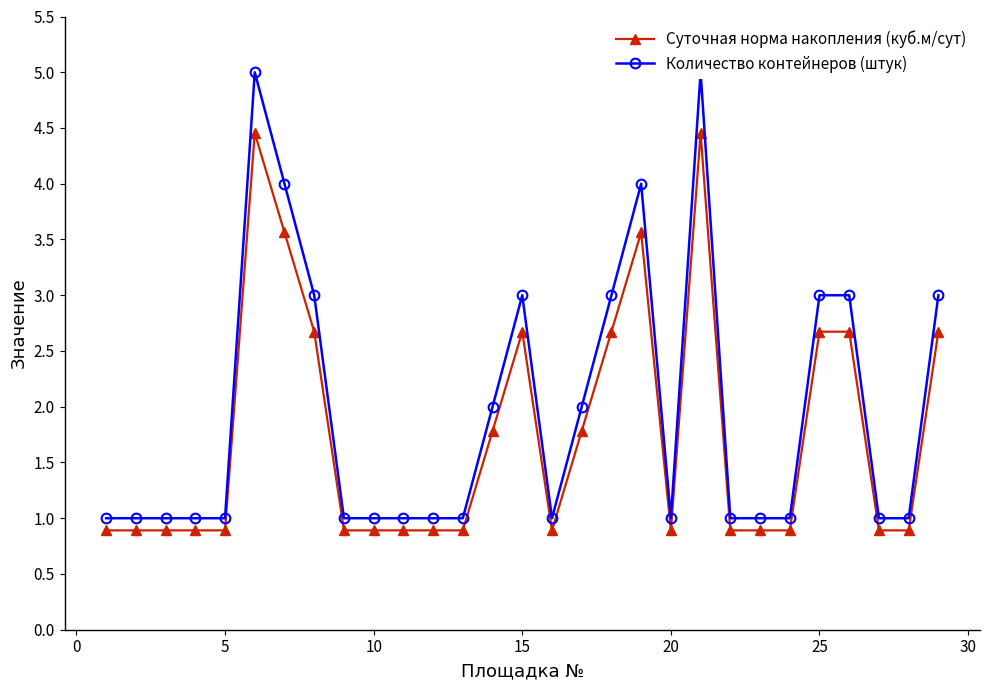

What is the difference between the second highest and second lowest values in the Количество контейнеров (штук) series?

4.0